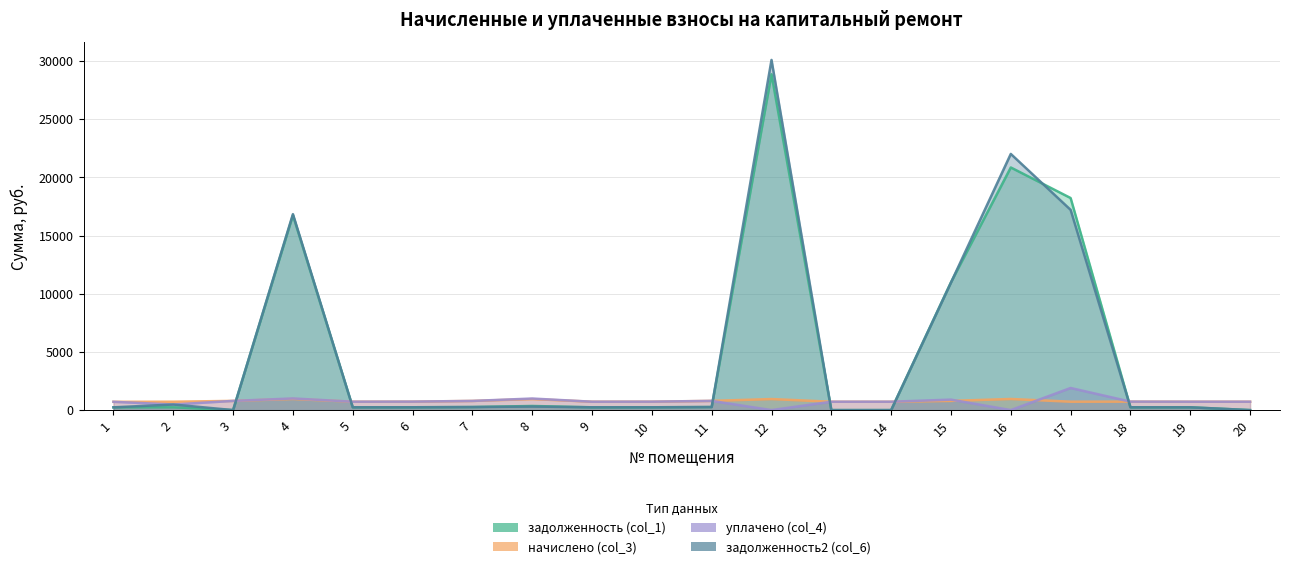

Does the chart display data point markers on the line(s)?

No